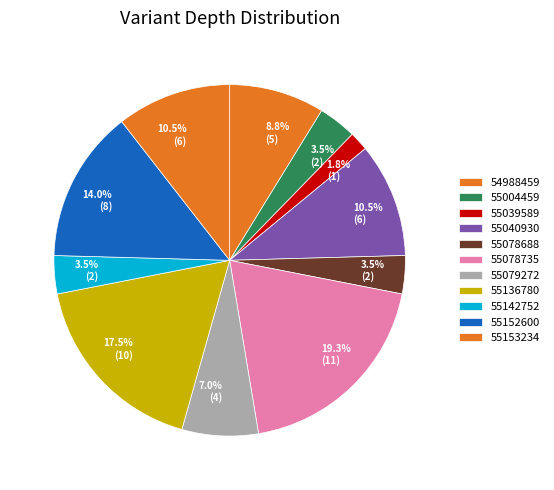

What percentage is the 55004459 slice, to the nearest percent?

4%